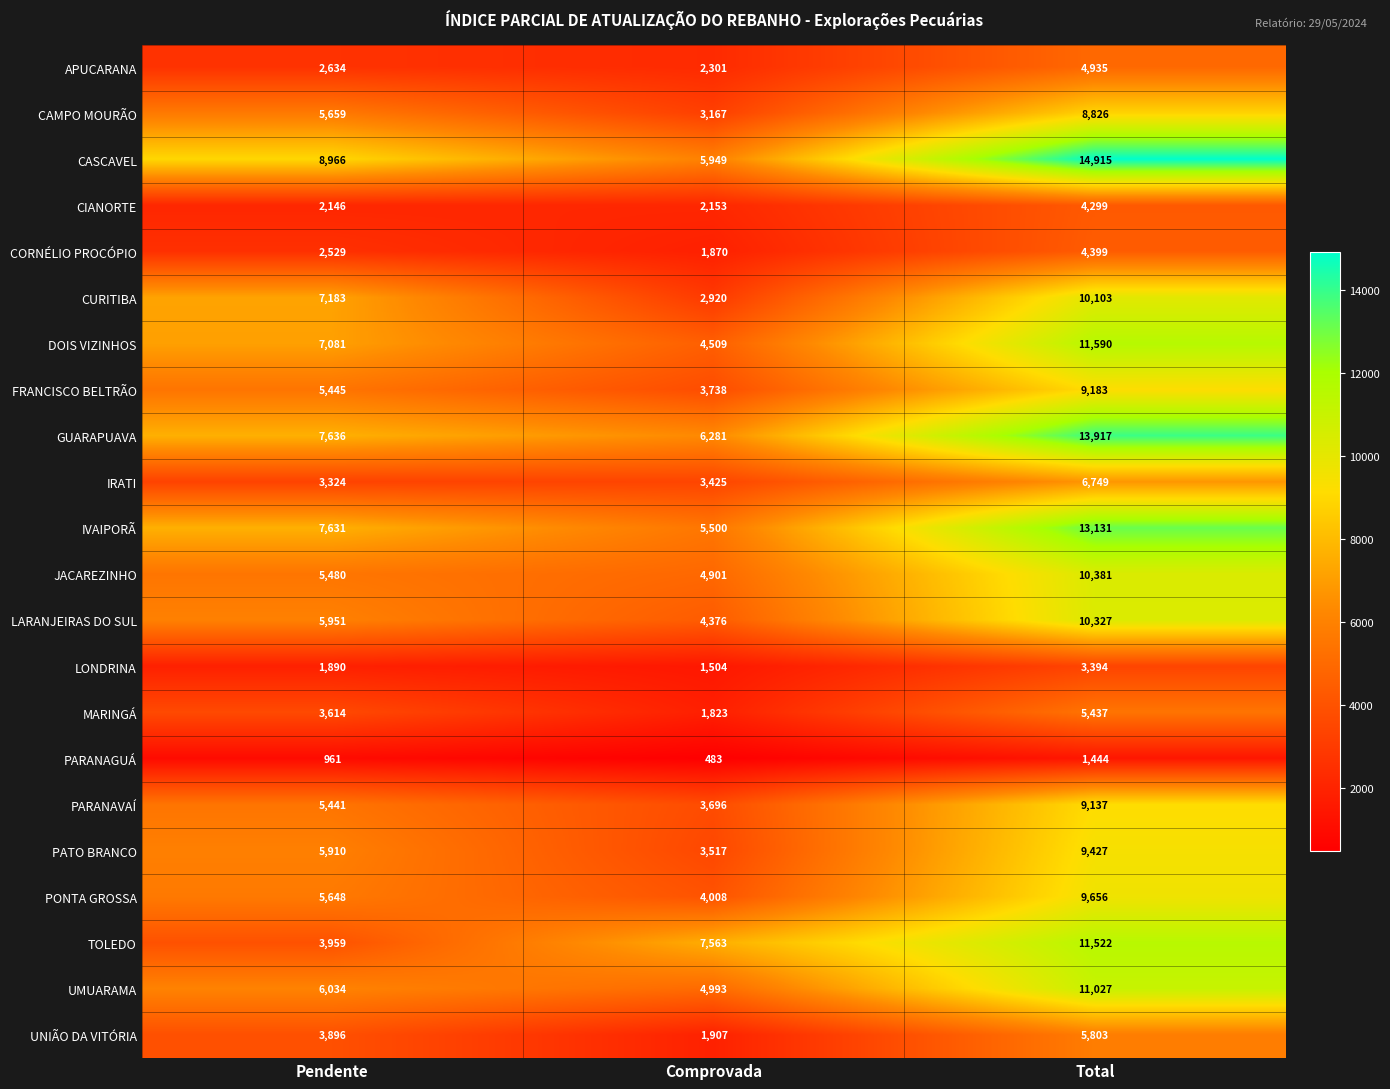

What is the difference between the JACAREZINHO values at Total and Comprovada?

5480